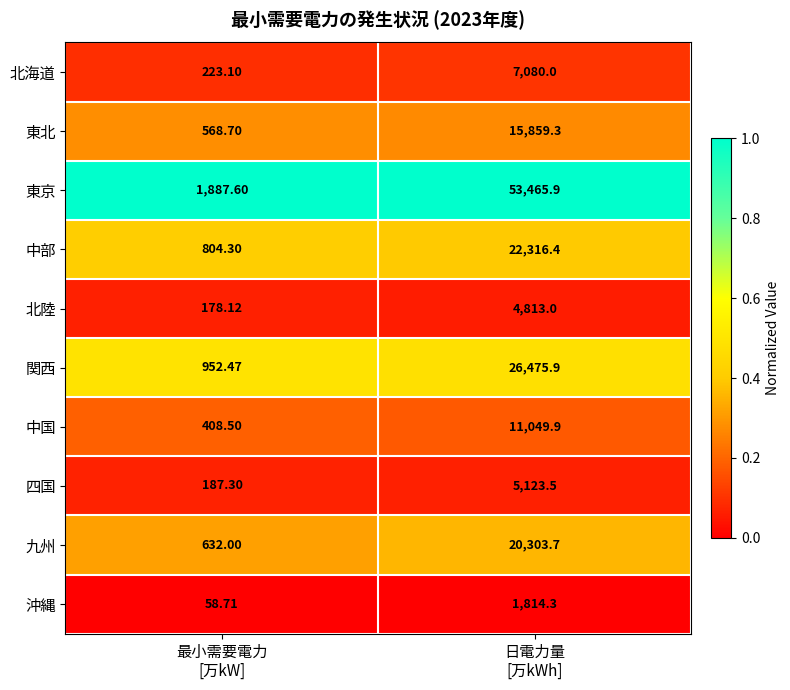

Which label corresponds to the smallest value in the chart?

最小需要電力
[万kW]